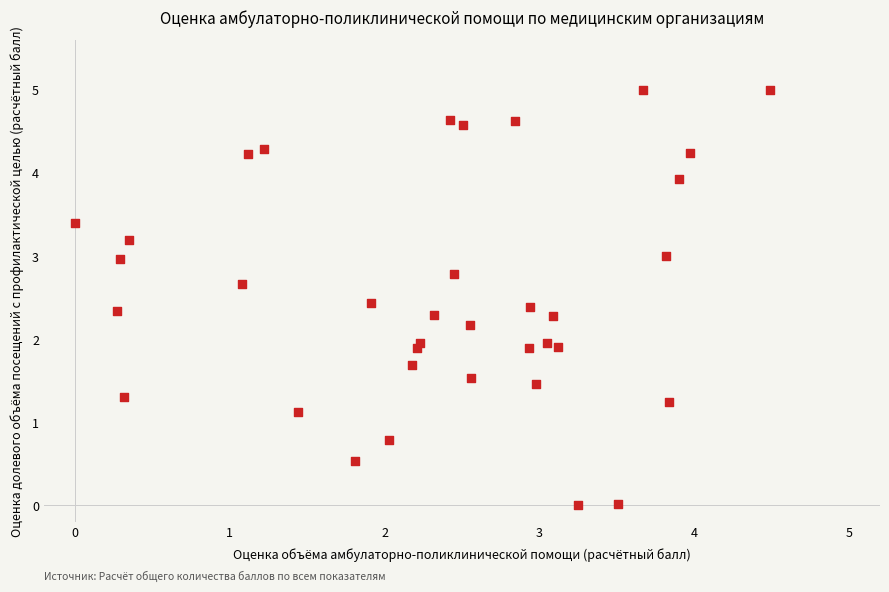

What is the range of Y values (max minus min)?

5.0